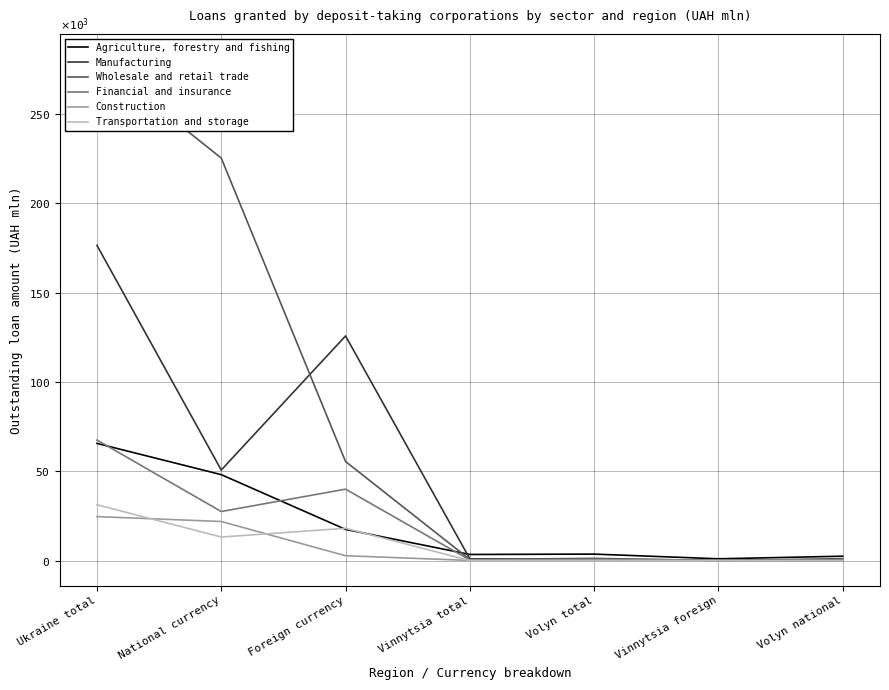

What is the label of the 5th point from the left?

Volyn total